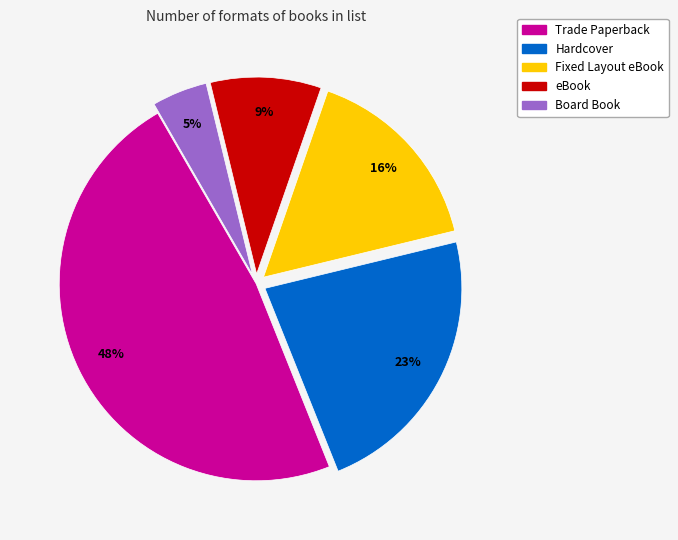

To the nearest percent, what percentage of the pie is Fixed Layout eBook?

16%